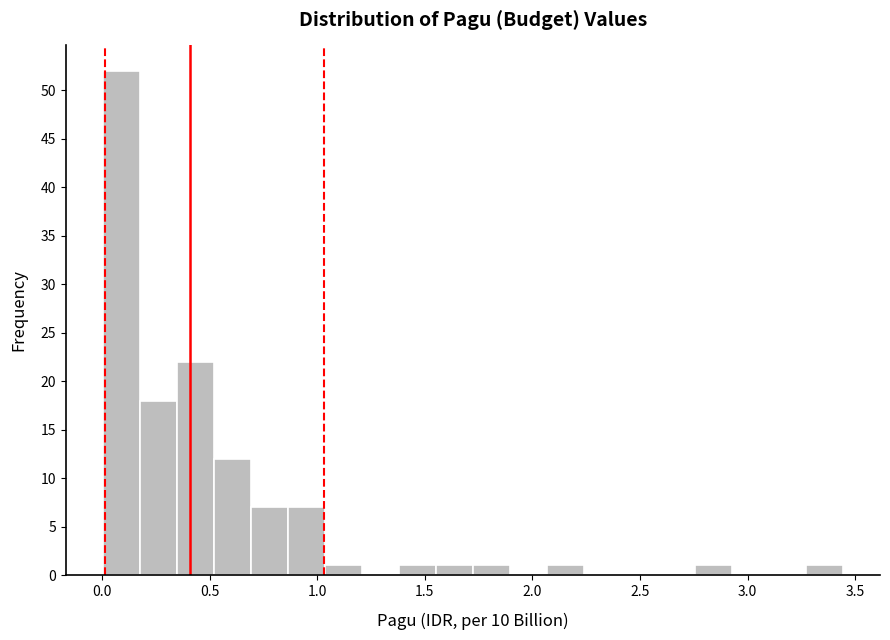

Read against the x-axis, roughly where is the centre of the tallest bar?

0.10